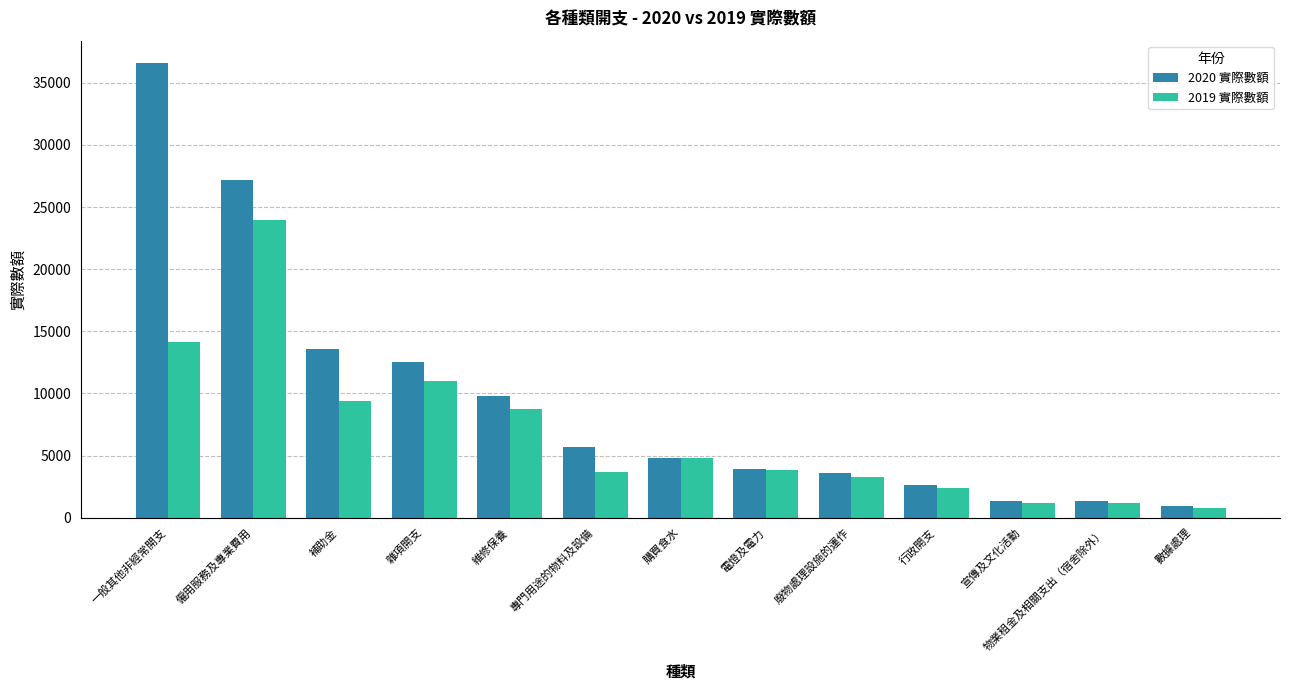

What is the lowest value of the 2020 實際數額 series?

955